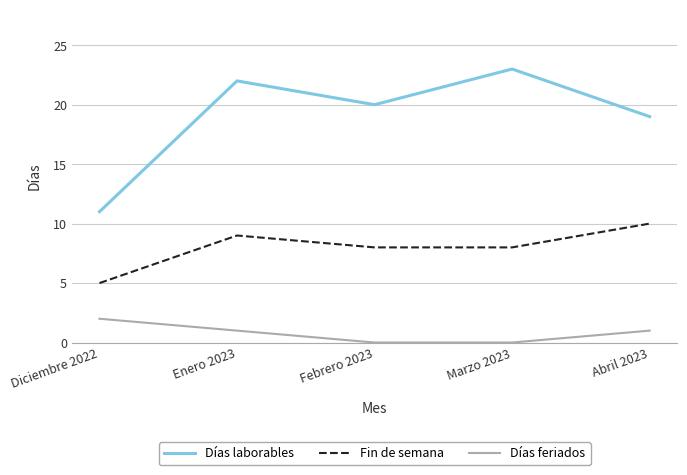

What is the total value across all series at Abril 2023?

30